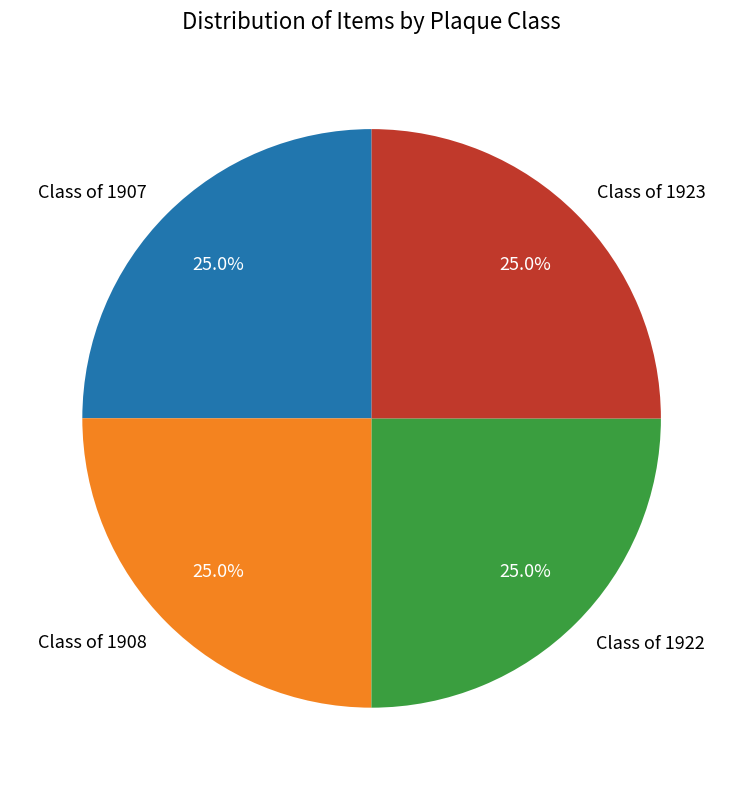

What percentage is the Class of 1923 slice, to the nearest percent?

25%